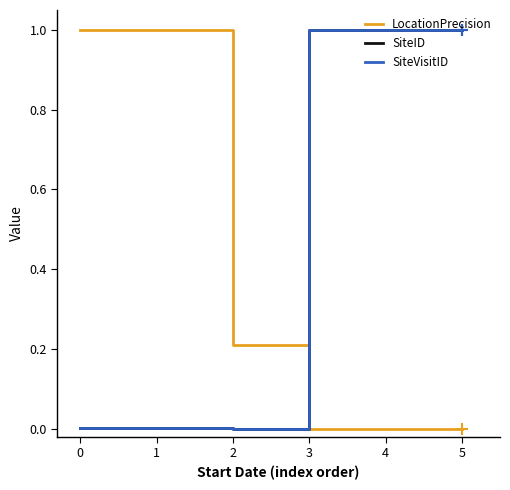

What value does the LocationPrecision series have at 2?

0.2